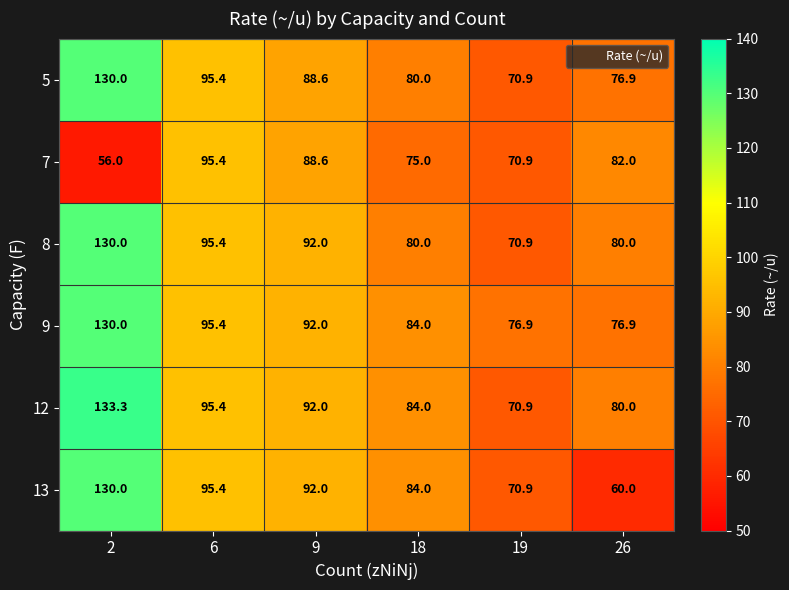

What is the minimum value shown in the chart?

56.0